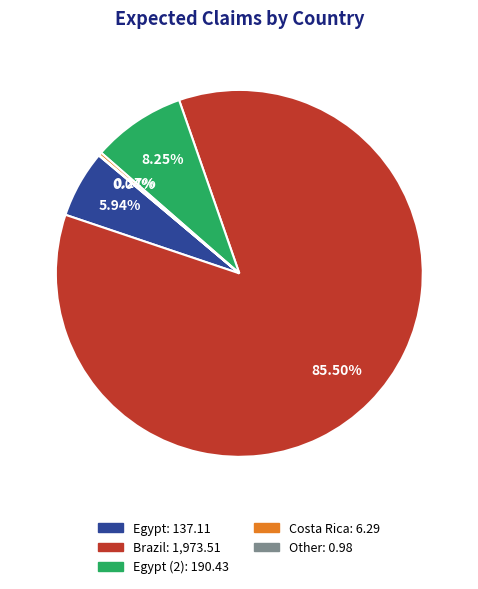

Does any single category account for the majority?

Yes